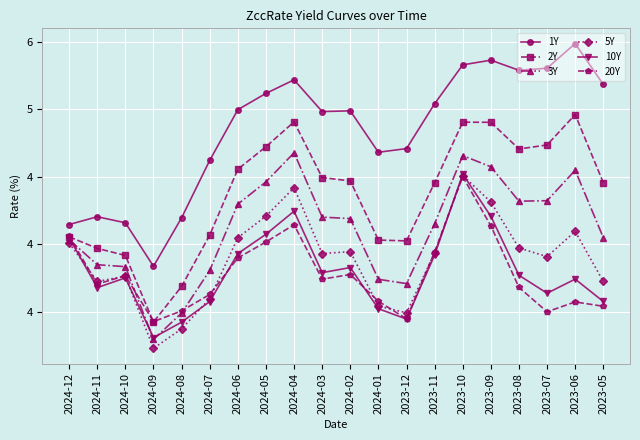

True or false: 5Y has a value of 5.0 at 2024-10.

False